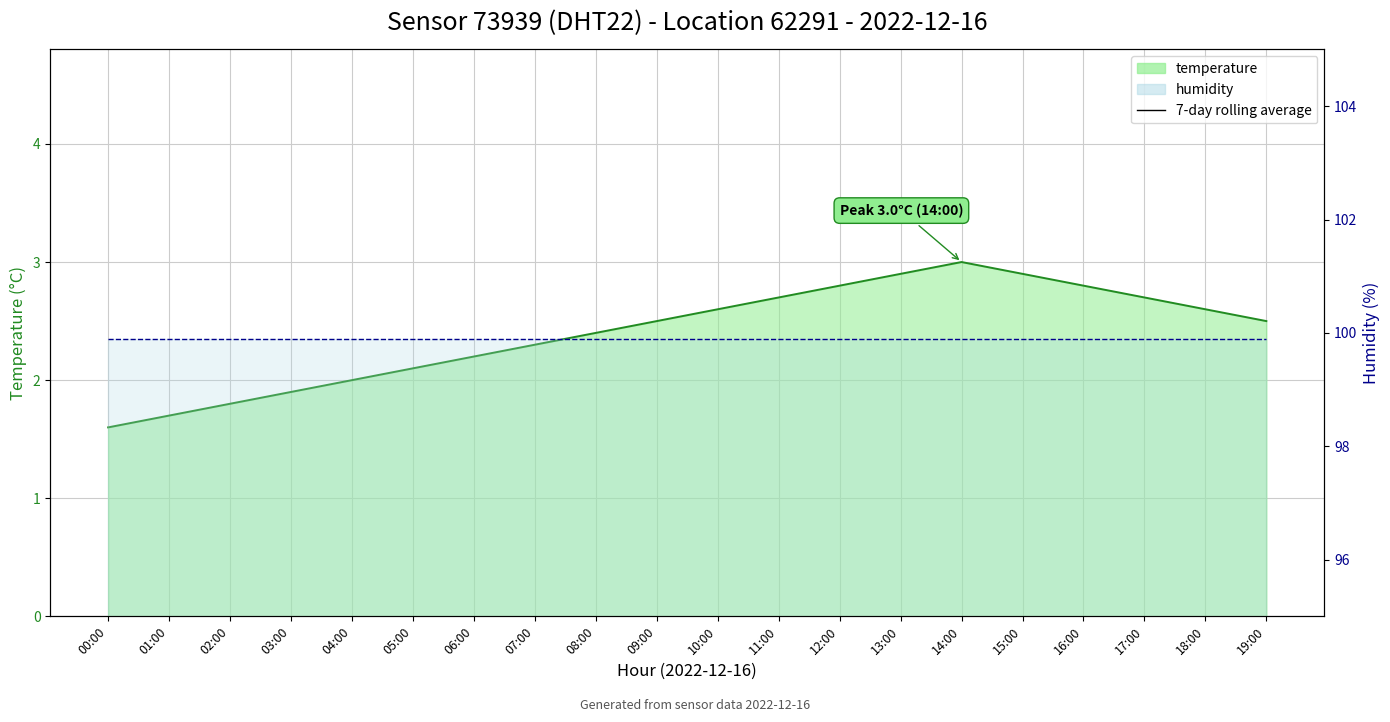

What is the value of the humidity line point at the 10th from the left?

99.9